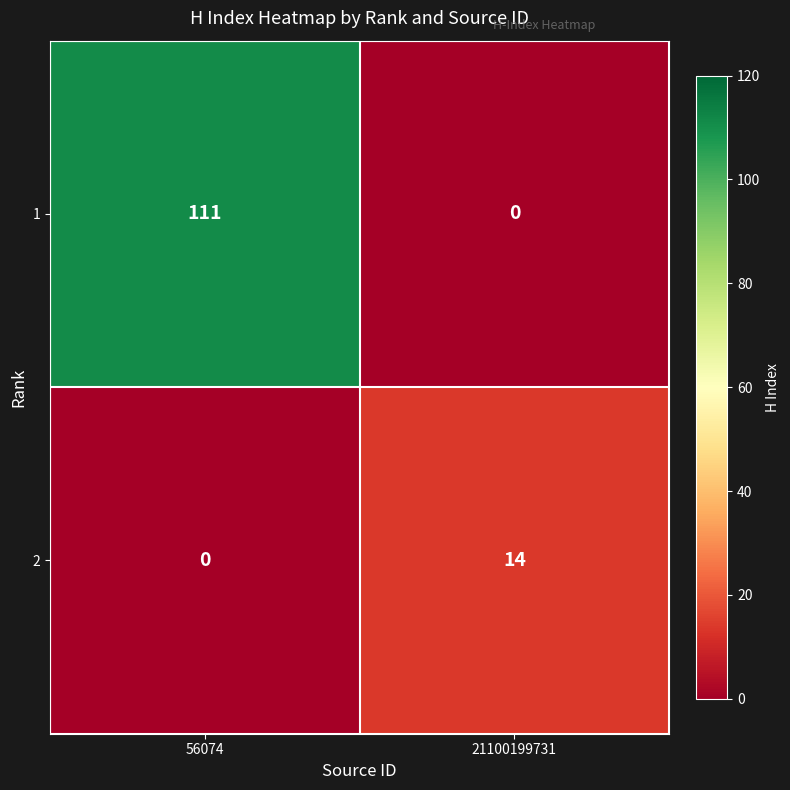

Where is 2 nearest to the value 7?

56074